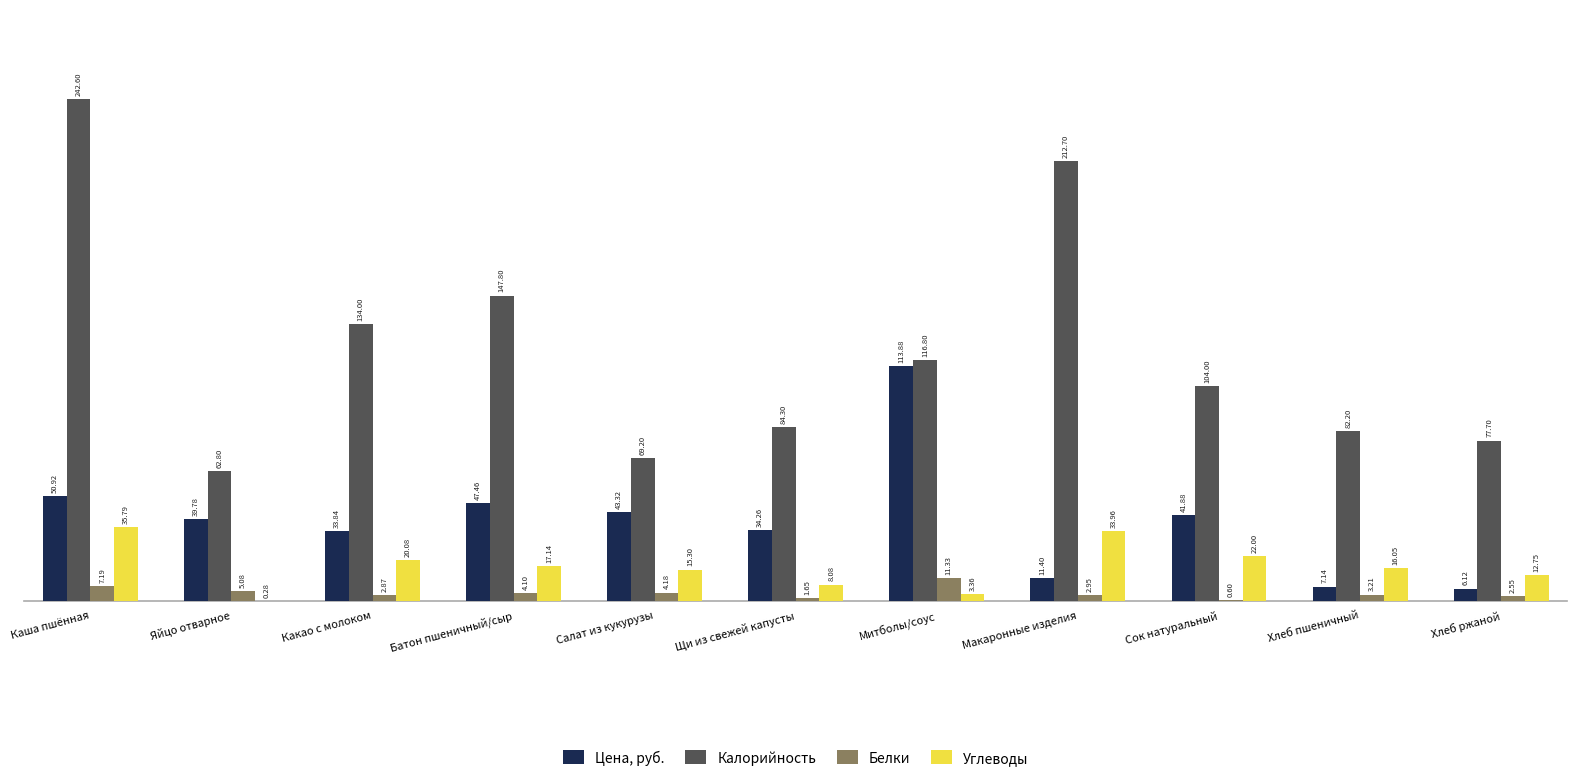

Which series changed the most between Хлеб пшеничный and Хлеб ржаной?

Калорийность